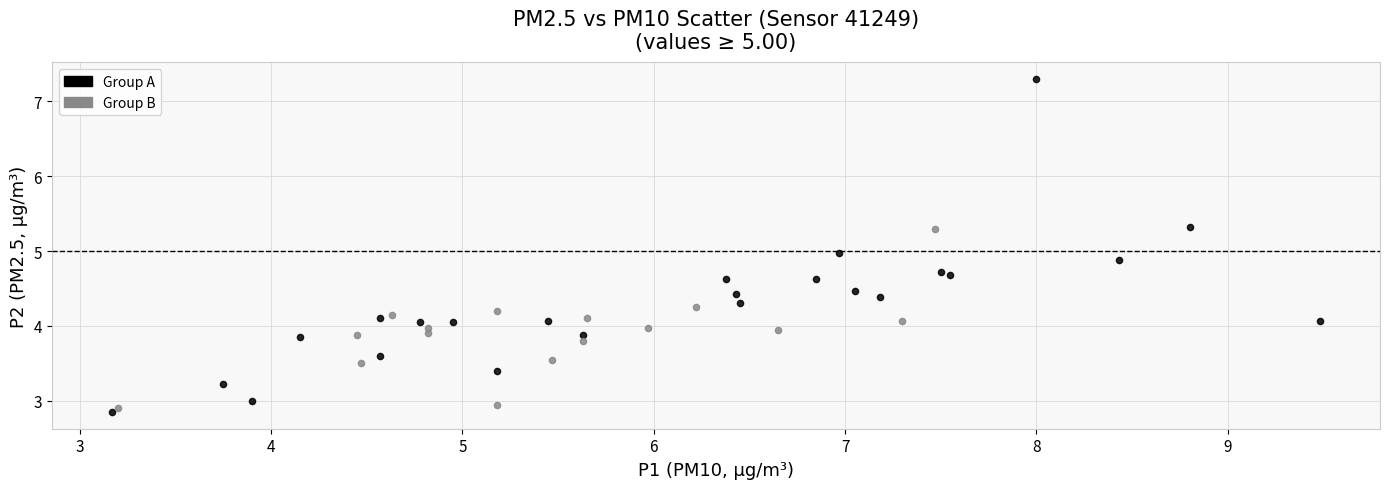

Which series has the largest Y range (max minus min)?

Group A